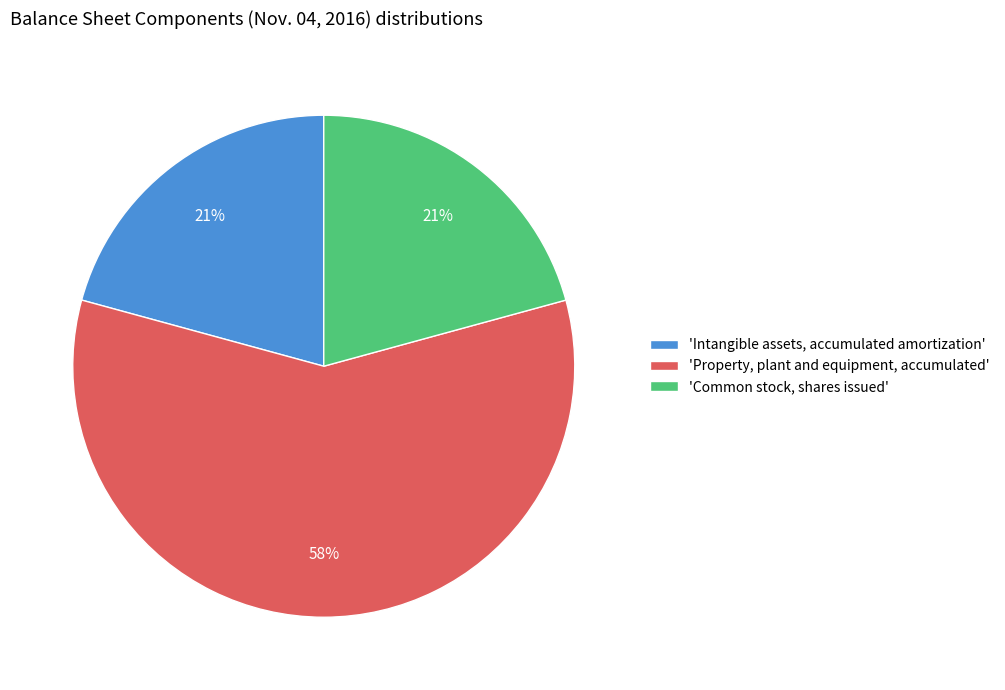

How many segments does this pie chart have?

3